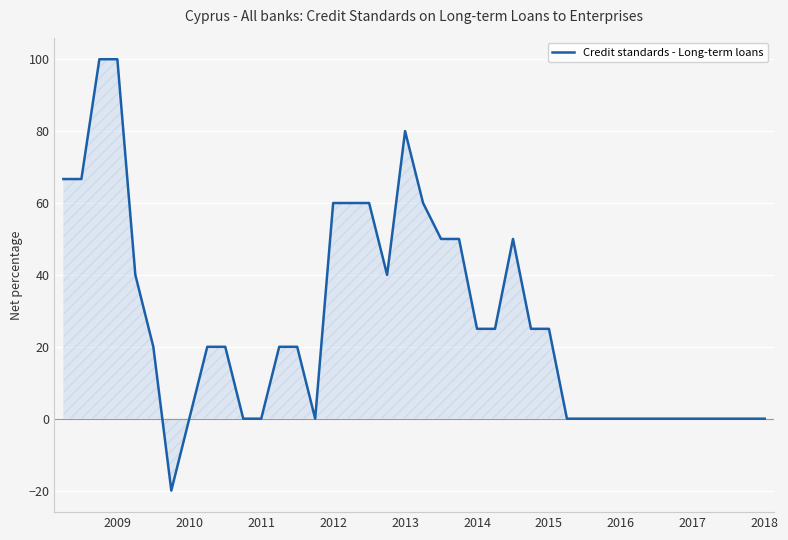

What is the difference between the maximum and minimum values?

120.0